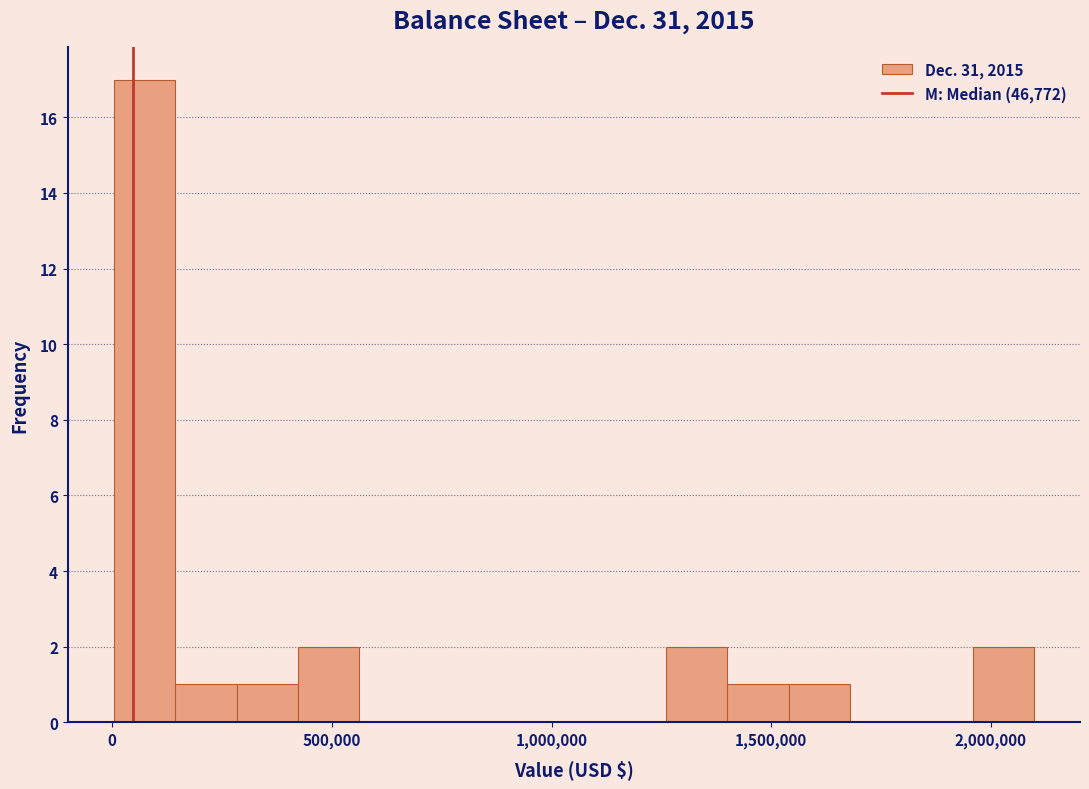

Around what value on the x-axis is the tallest bar? Give the approximate position of its centre, as read against the axis.

50000